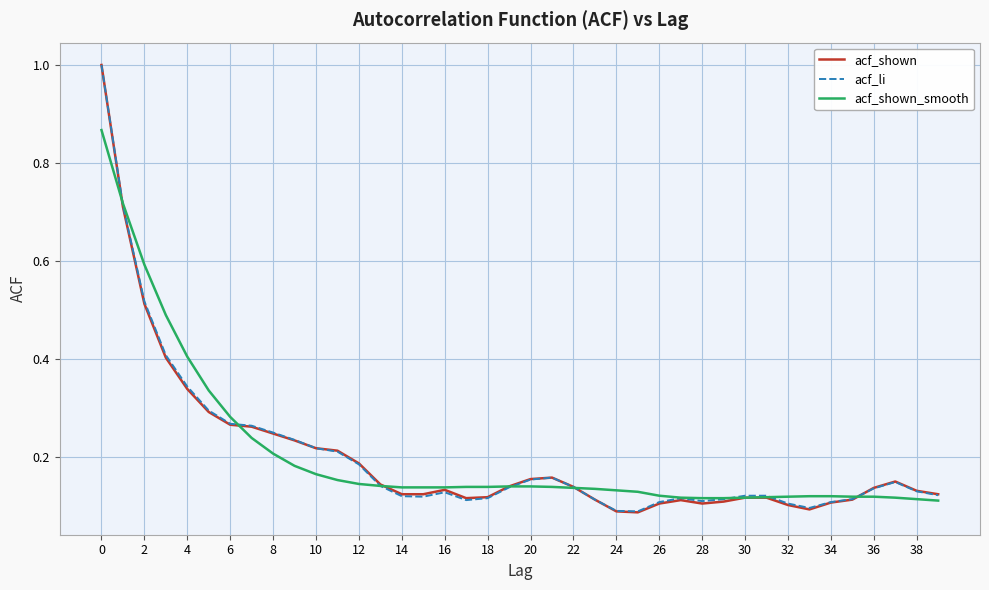

Which series has the largest range (max minus min)?

acf_shown